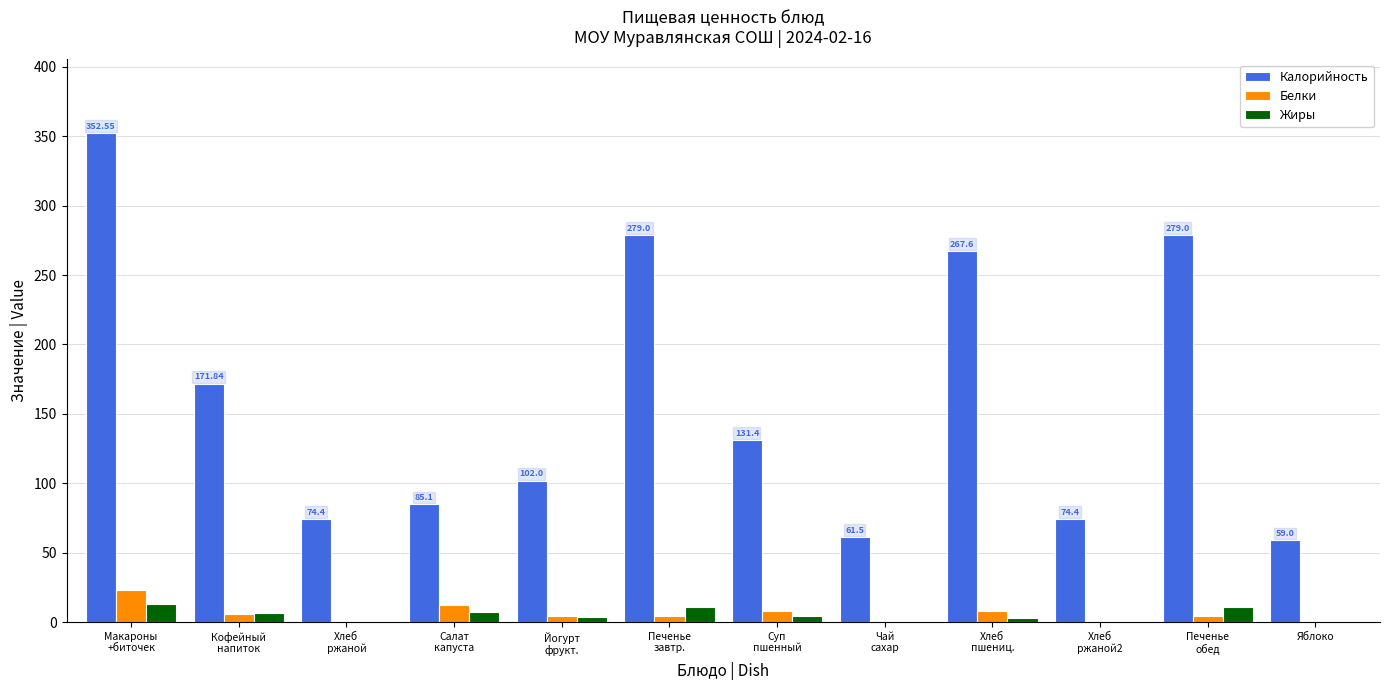

How many distinct data groups are displayed?

3